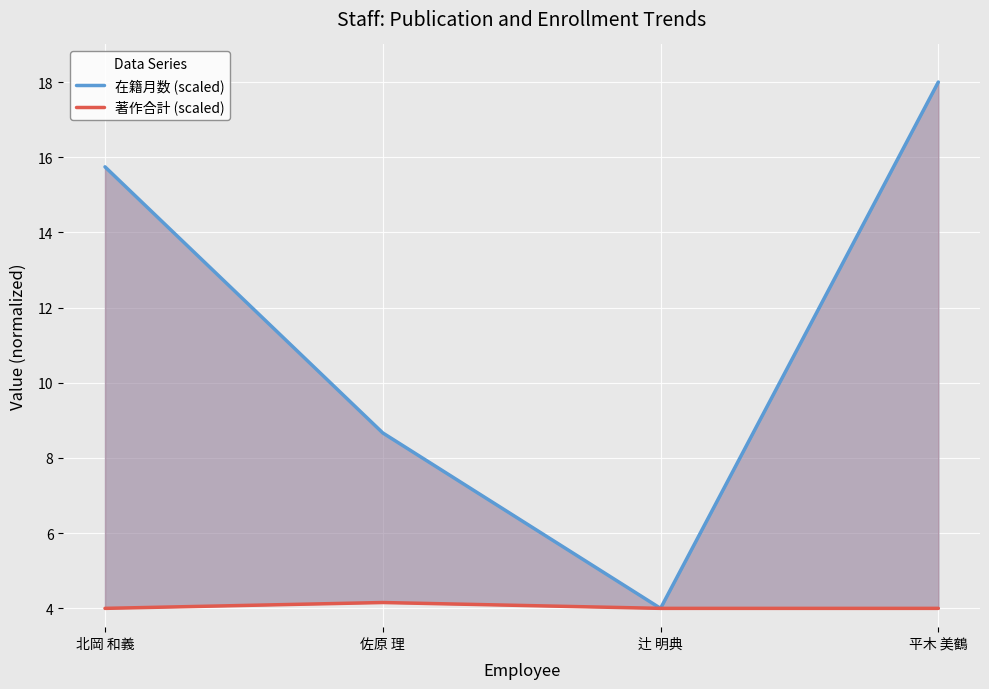

Which label corresponds to the smallest value in the chart?

辻 明典